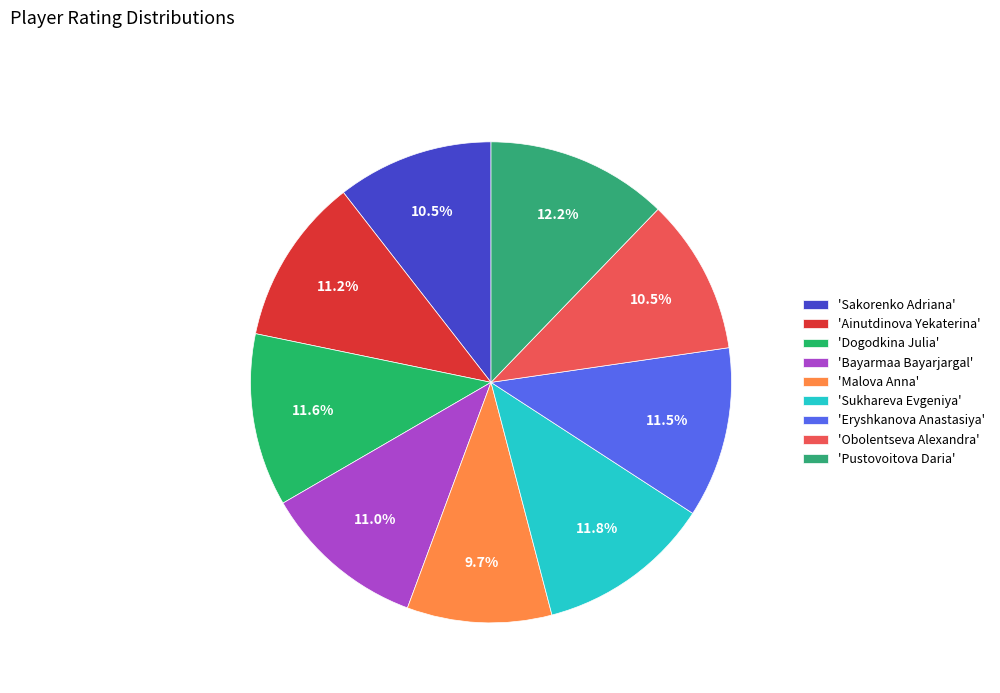

How many segments does this pie chart have?

9